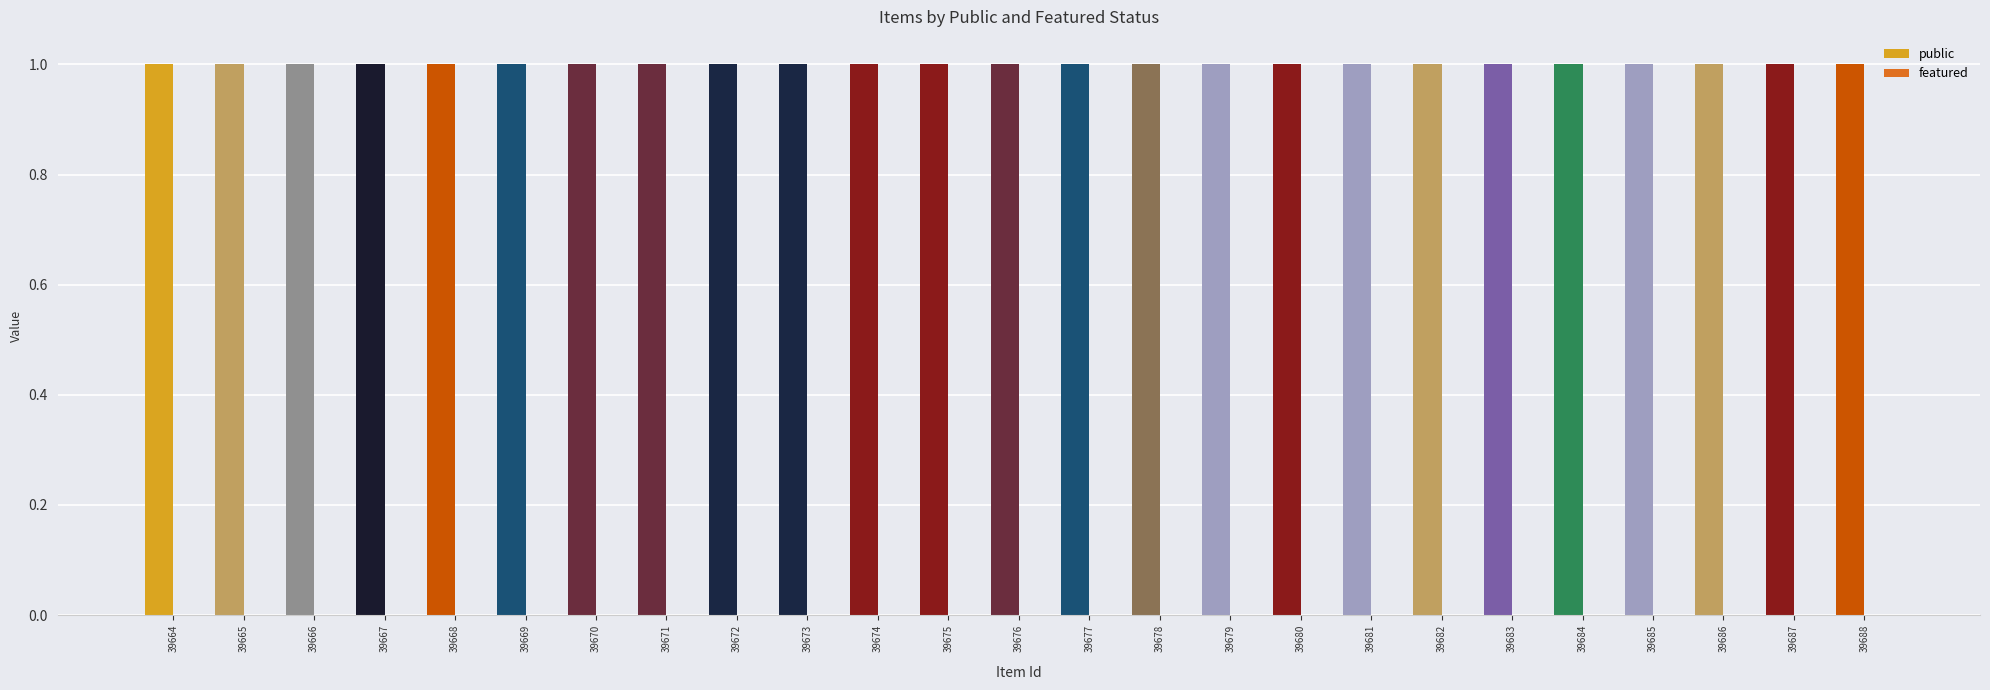

Which series has the widest spread of values?

public